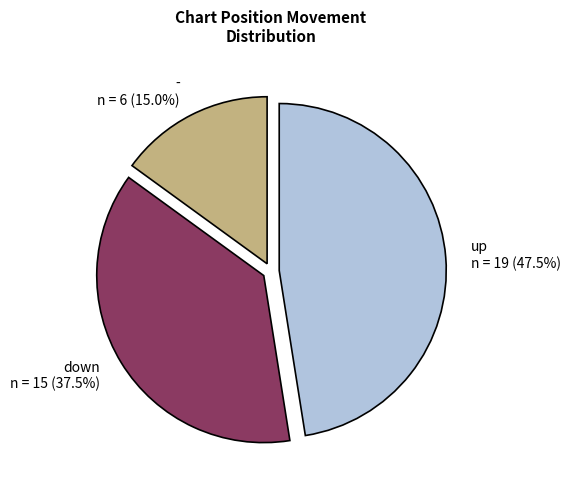

Is up the majority of the pie?

No